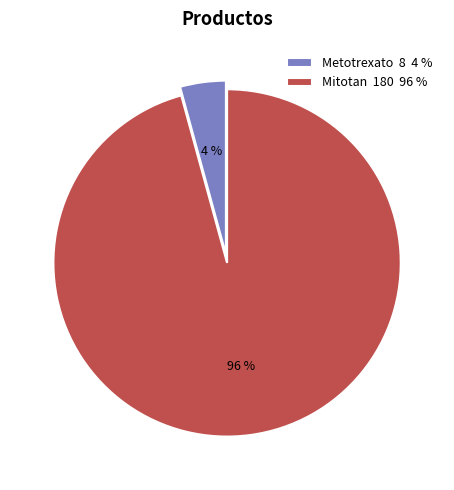

How many slices are in this pie chart?

2